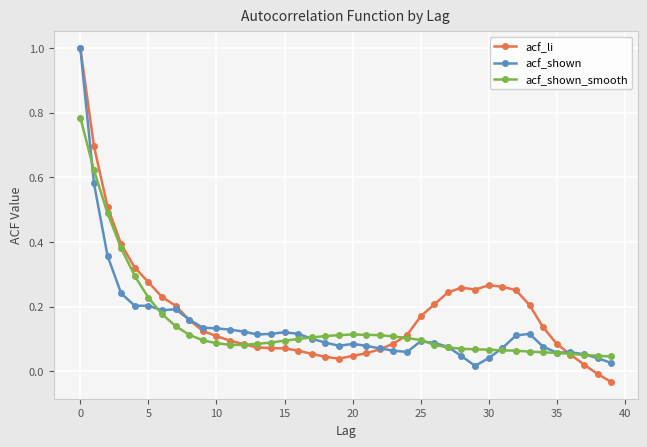

True or false: acf_shown_smooth has more than 0 points higher than both neighbors.

True